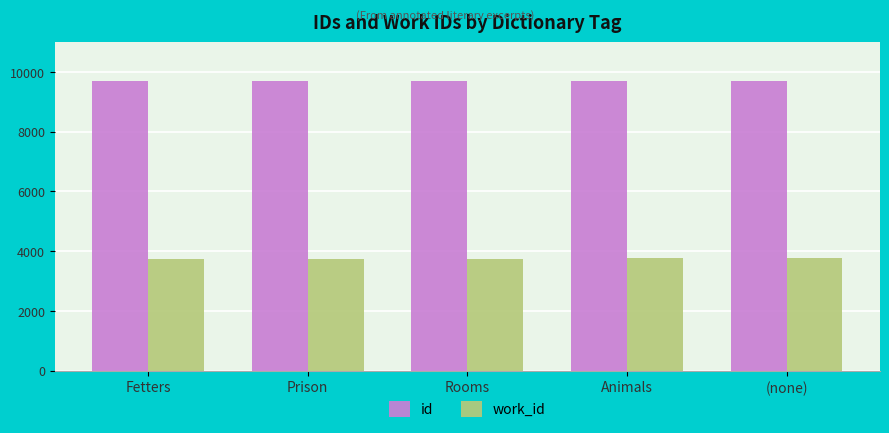

What is the smallest value displayed?

3752